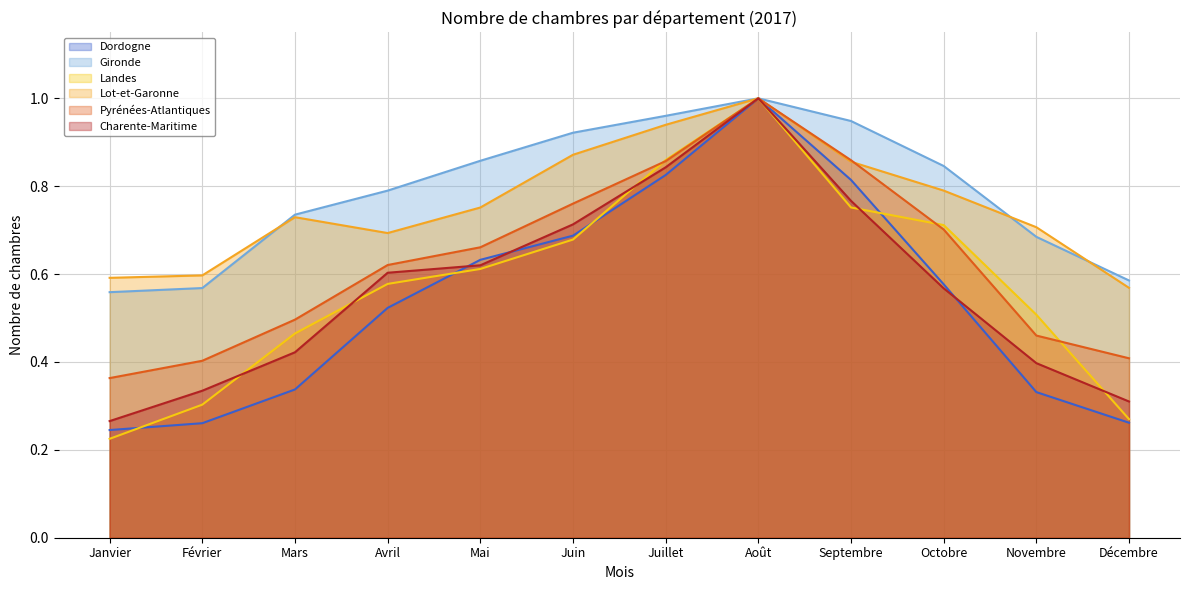

True or false: Dordogne and Gironde intersect in this chart.

False